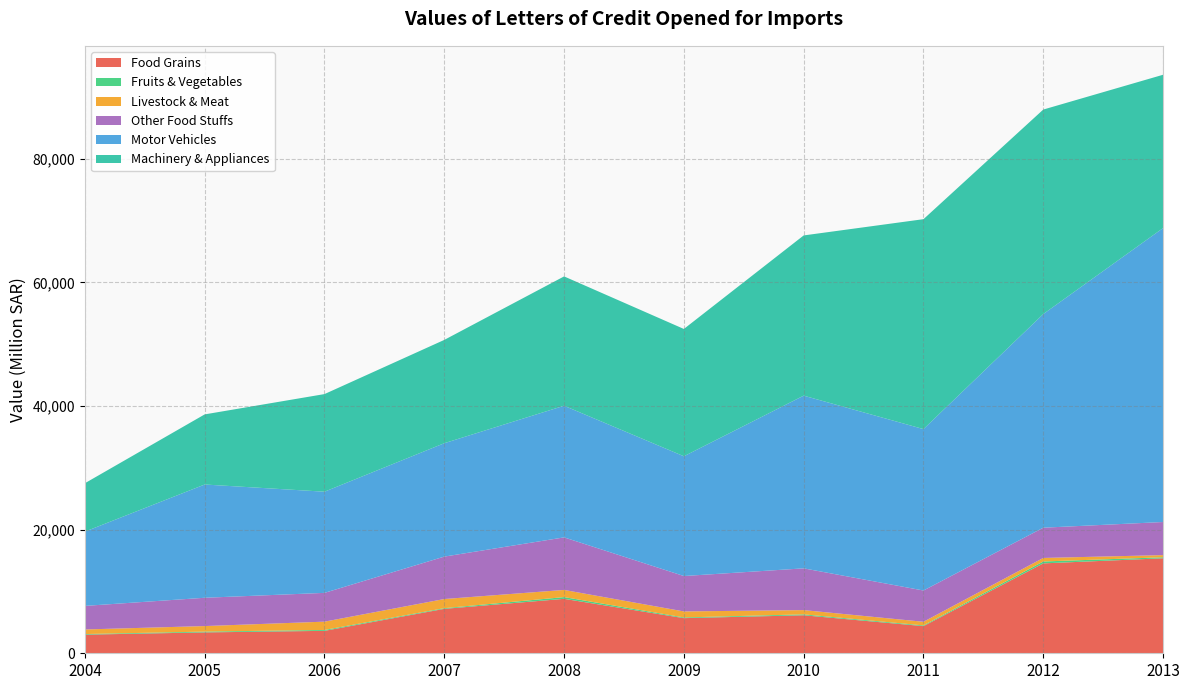

Reading left to right, list all the values displayed in this chart.

Food Grains: 3012	3378	3630	7189	8810	5685	6150	4391	14547	15374
Fruits & Vegetables: 100	130	145	111	281	117	148	119	306	163
Livestock & Meat: 742	896	1343	1480	1159	971	688	589	574	348
Other Food Stuffs: 3813	4578	4656	6864	8504	5727	6756	5057	4893	5356
Motor Vehicles: 12017	18328	16372	18348	21302	19380	27945	26122	34571	47562
Machinery & Appliances: 7834	11346	15796	16717	20928	20600	25927	33966	33091	24810